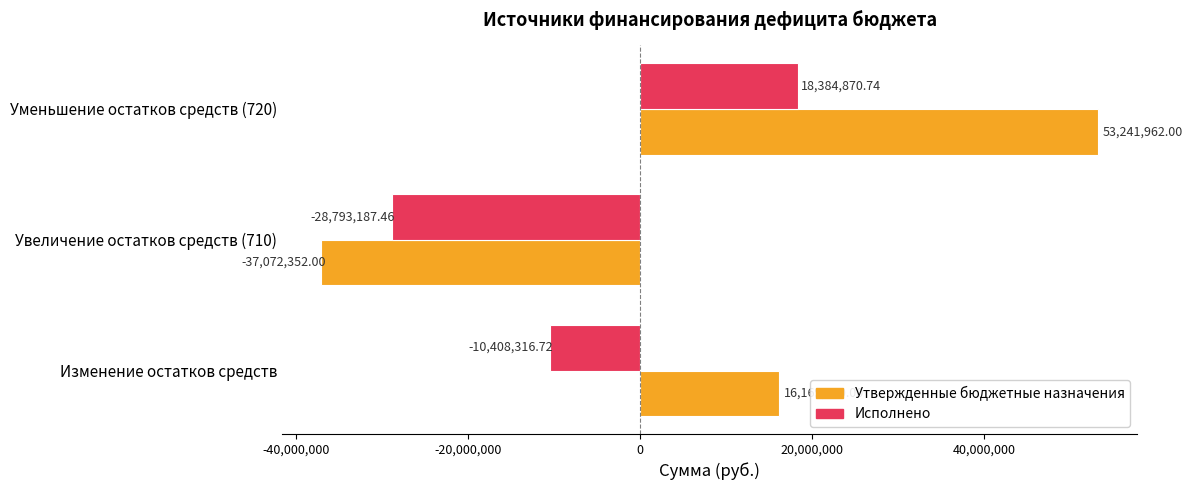

Which series has the largest total across all categories?

Утвержденные бюджетные назначения